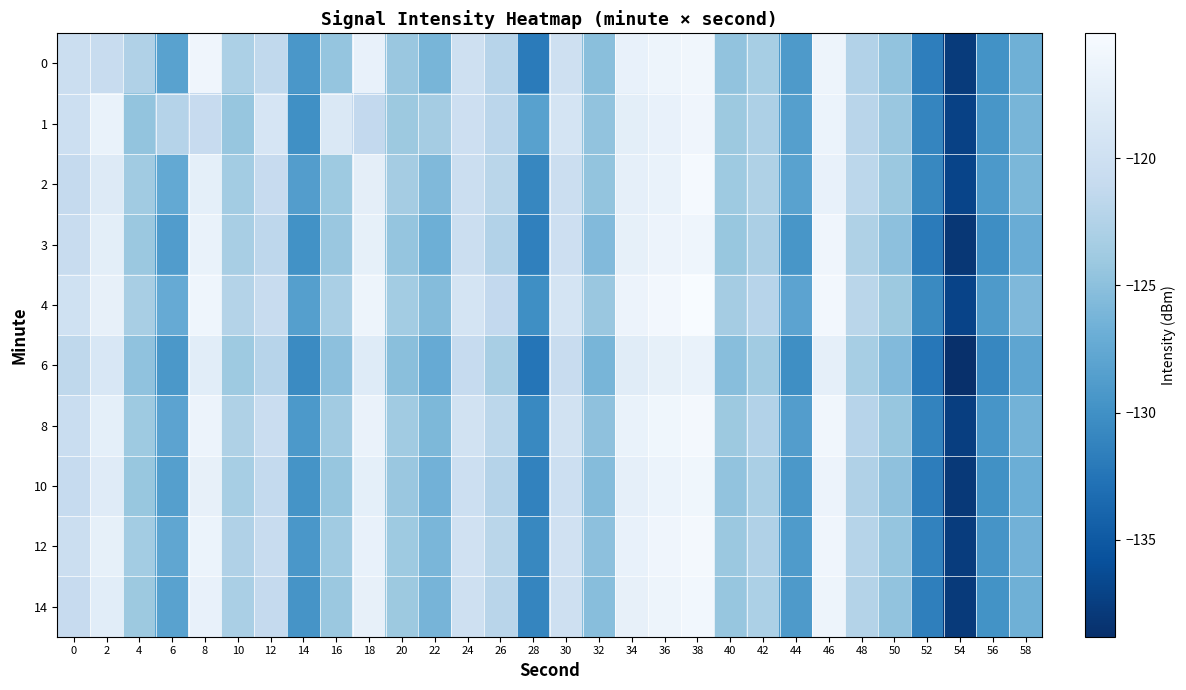

Rank the series by their maximum value, from lowest to highest.

6, 1, 3, 10, 0, 14, 12, 8, 2, 4